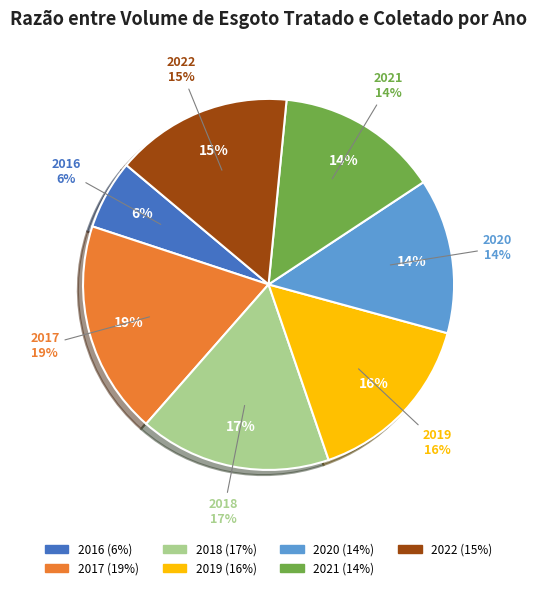

Count the number of slices in the pie.

7